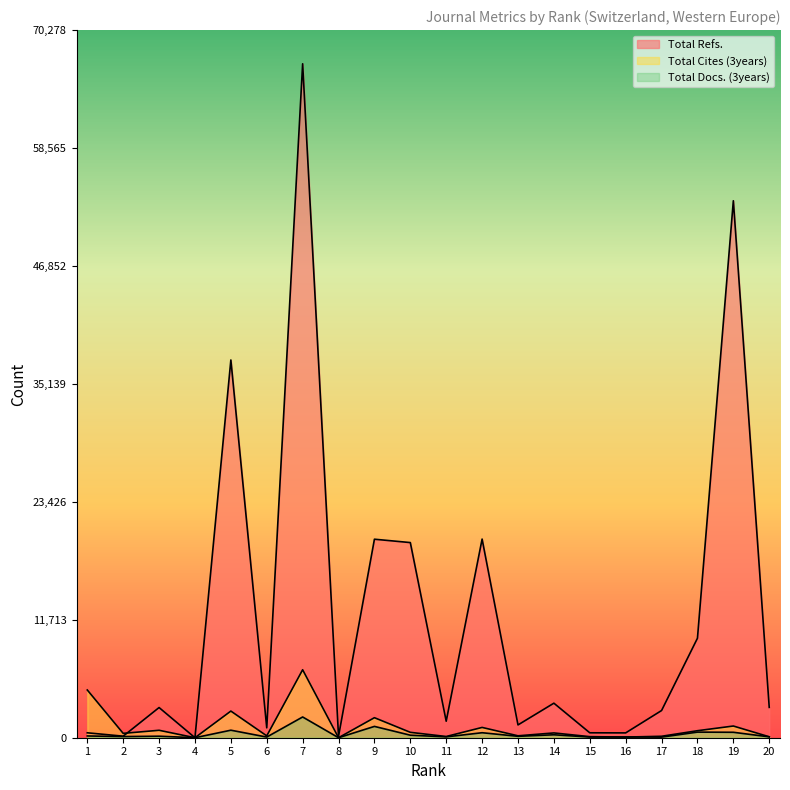

Reading right to left, what are all the values shown in this chart?

Total Refs.: 3014	53330	9881	2700	479	489	3430	1271	19728	1640	19381	19715	140	66932	980	37515	0	2997	153	489
Total Cites (3years): 93	1162	696	144	64	105	475	190	1022	121	535	1989	0	6750	184	2646	0	738	433	4741
Total Docs. (3years): 86	540	557	59	75	66	292	140	496	84	250	1124	0	2060	65	747	0	151	113	175